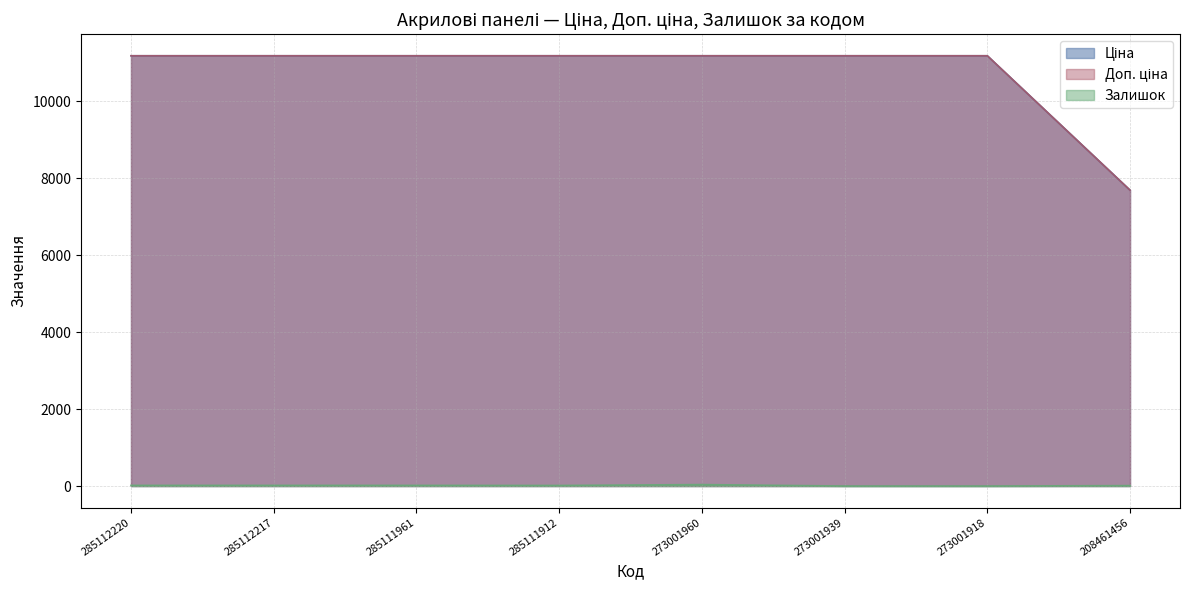

What is the difference between the Залишок values at 273001939 and 285111912?

15.0